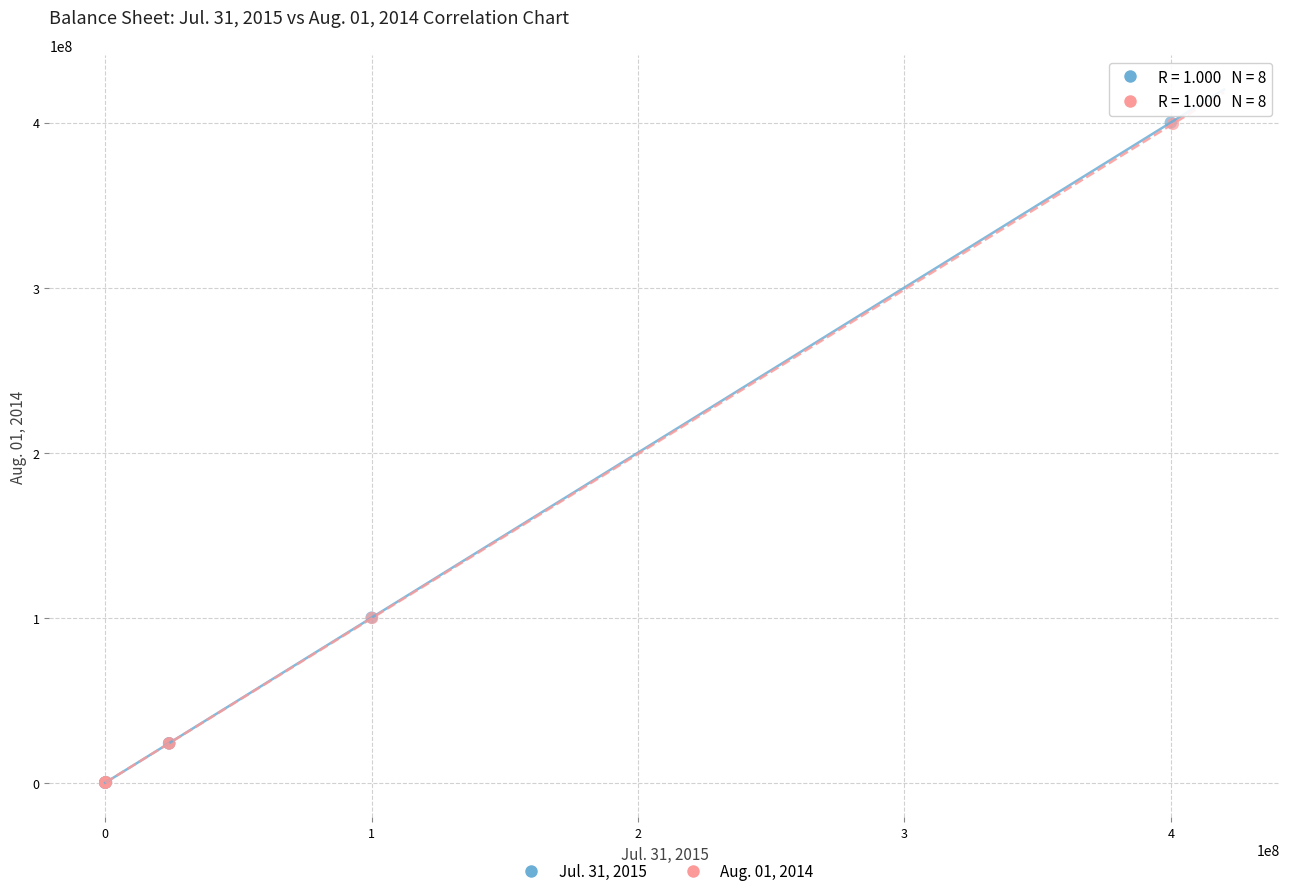

Which series has the largest Y range (max minus min)?

Jul. 31, 2015